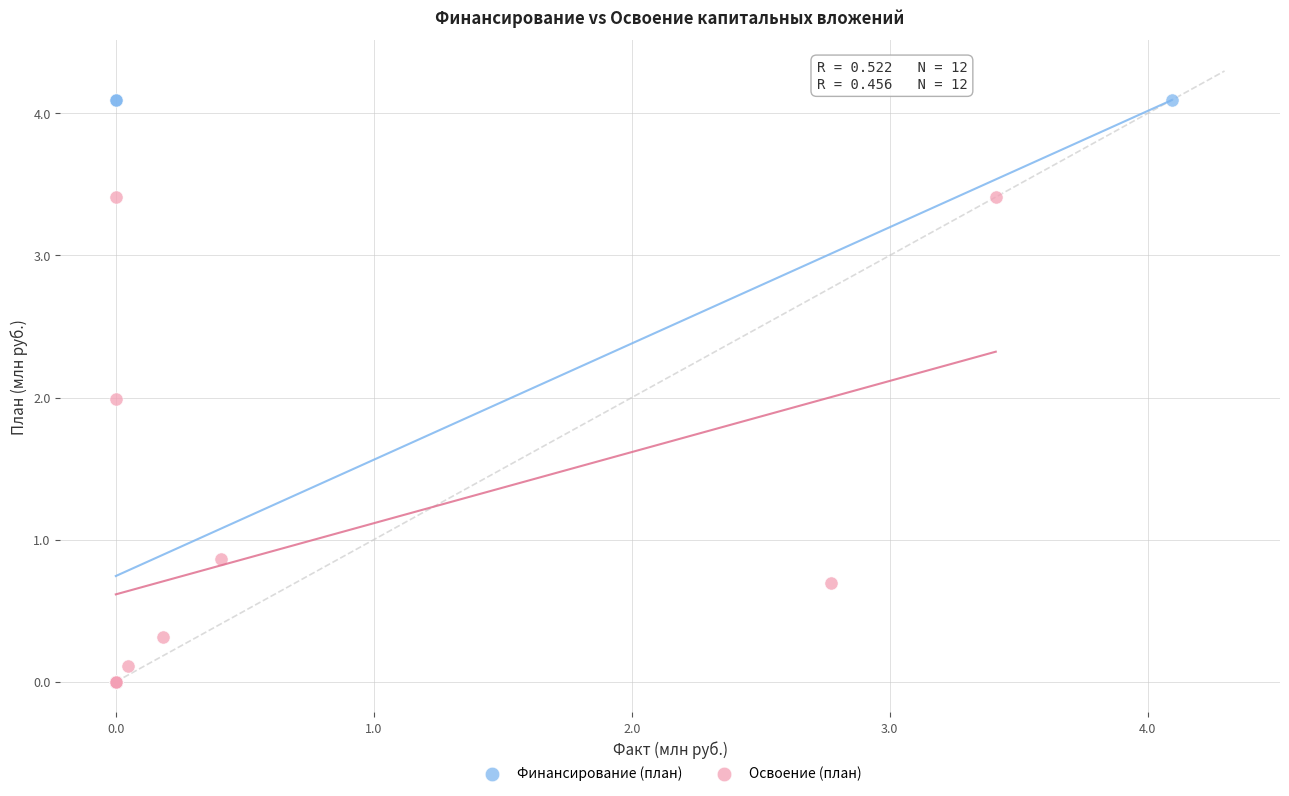

Which series has the widest spread of Y values?

Финансирование (план)